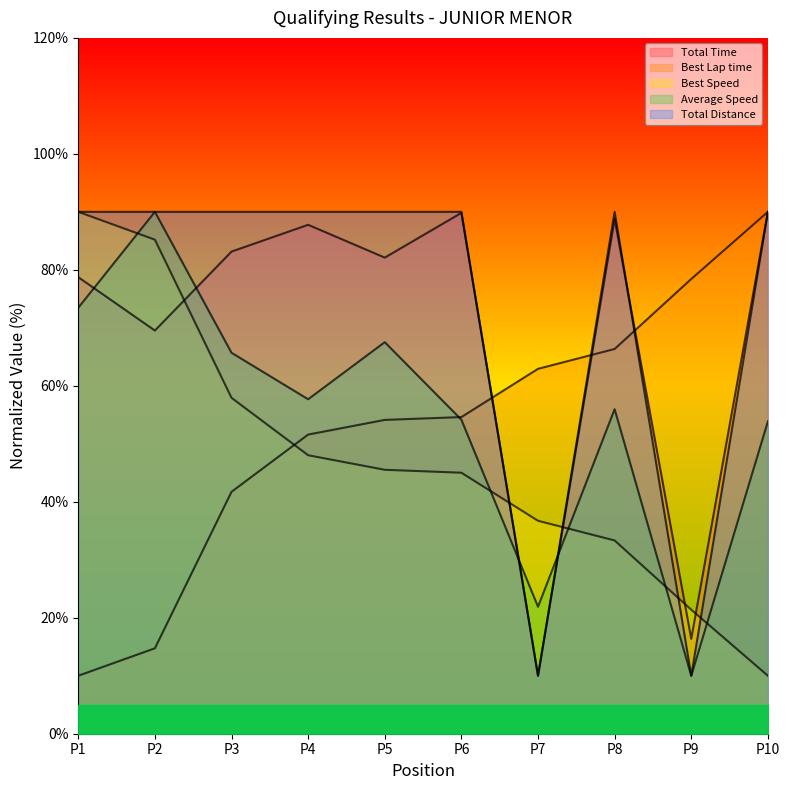

What is the value of the Best Lap time point at the 10th from the left?

90.0